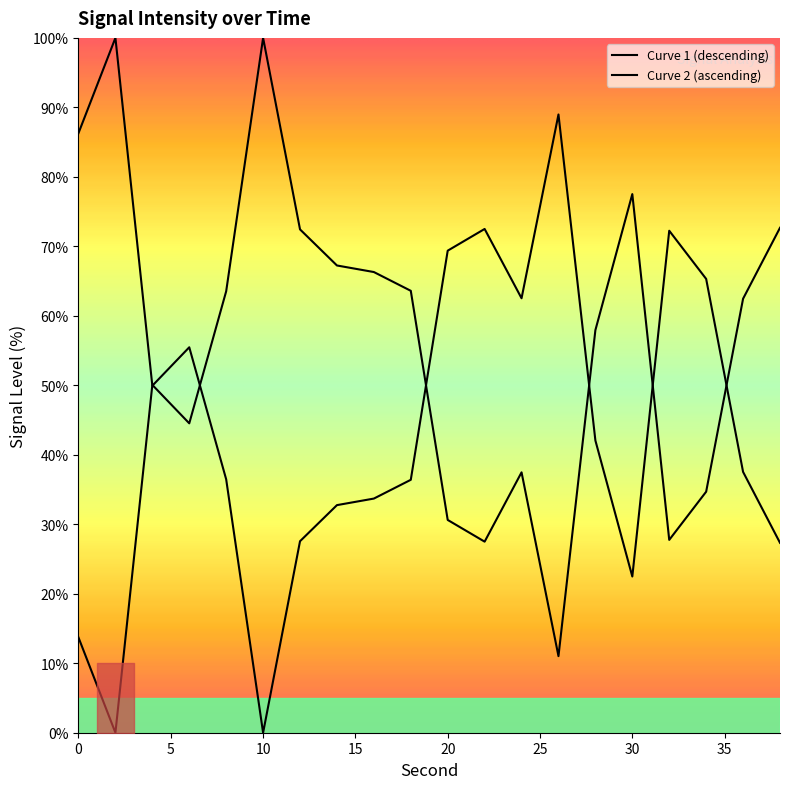

The chart shows a value of 27.8 at 32. True or false?

True